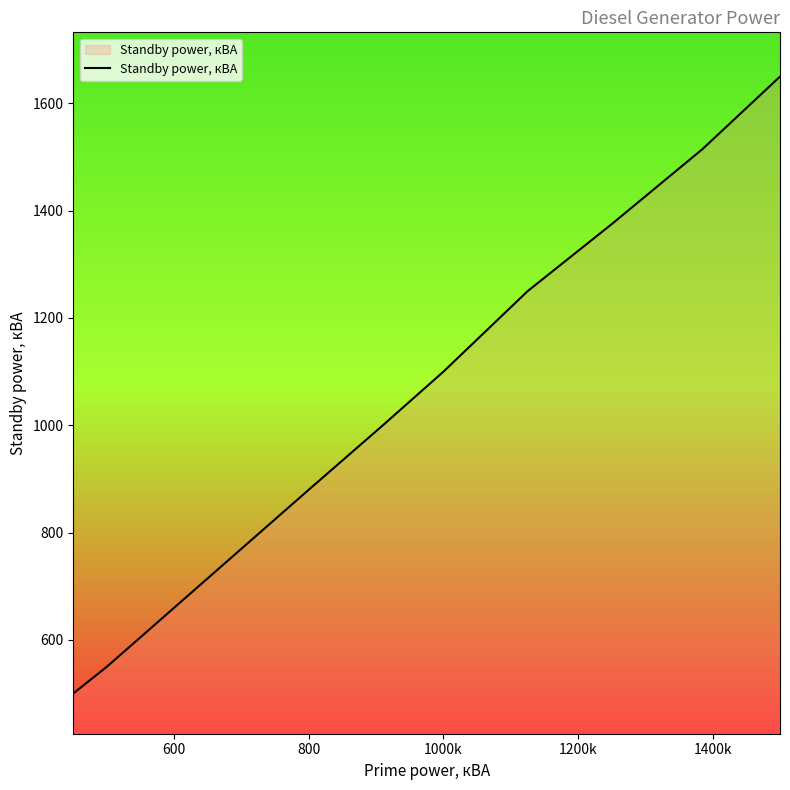

What is the difference between the maximum and minimum values?

1150